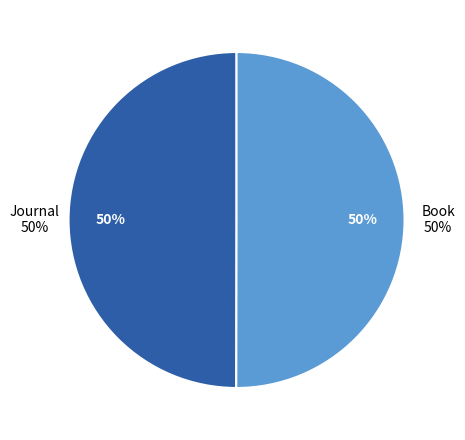

Which category has the biggest portion of the pie?

Book